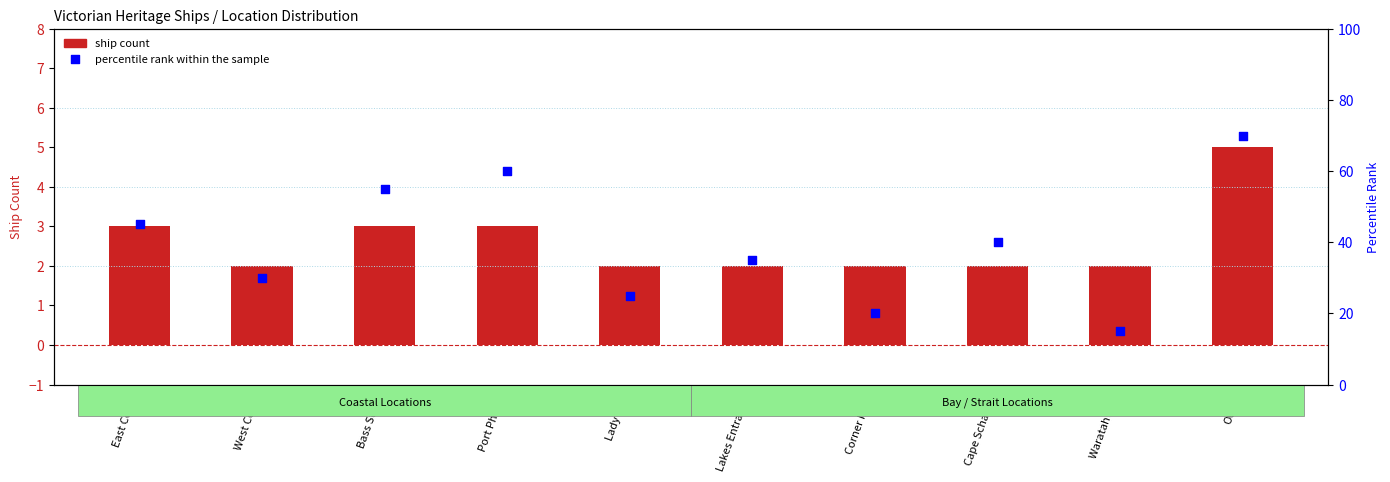

Which series contains the highest Y value?

percentile rank within the sample